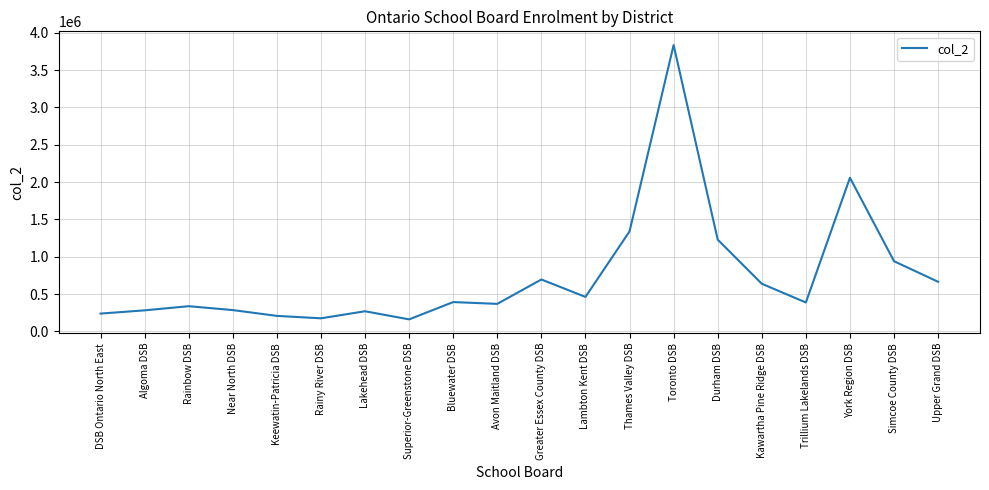

What is the approximate value at York Region DSB?

2058524